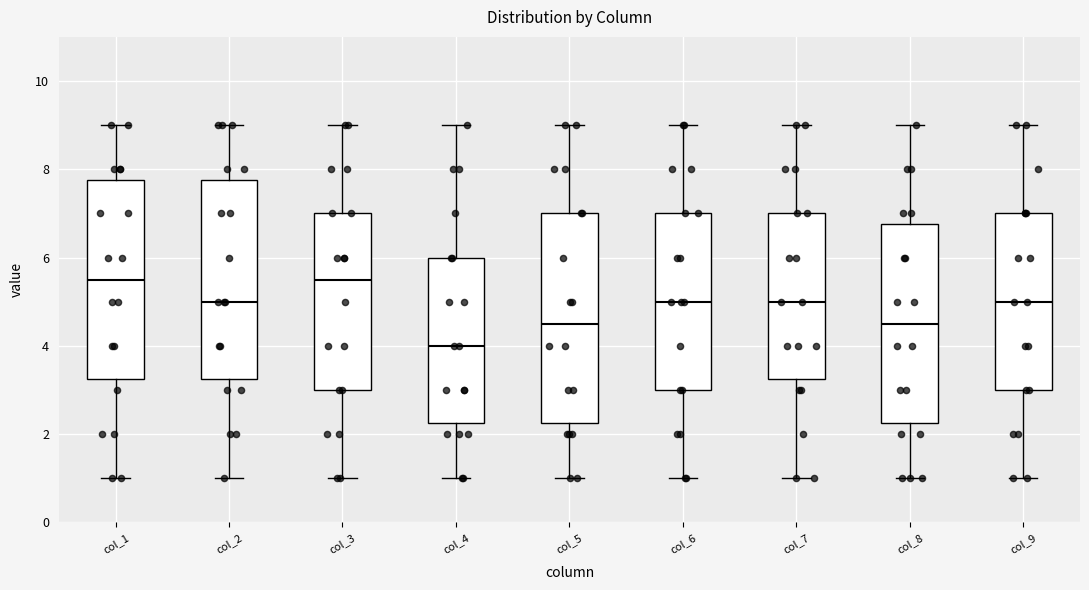

Comparing the boxes themselves (not the whiskers), which one is the tallest?

col_5